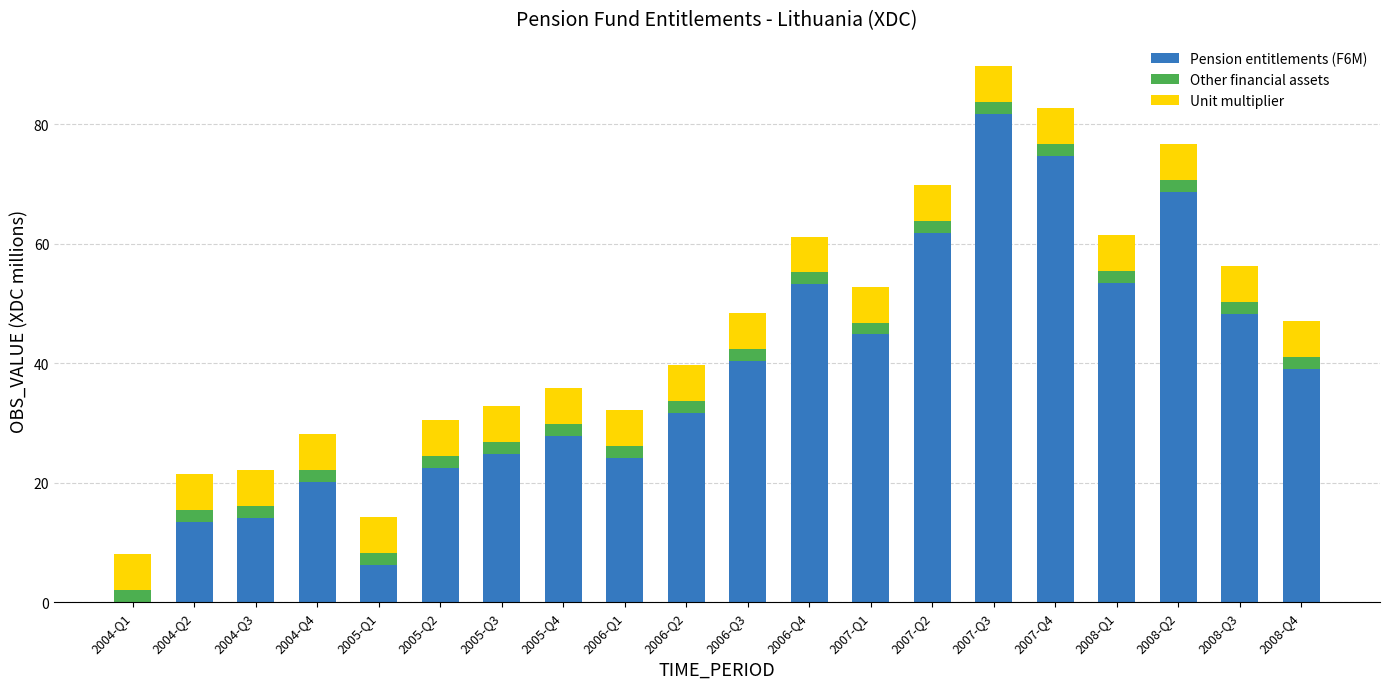

At which category is the sum across all series the highest?

2007-Q3